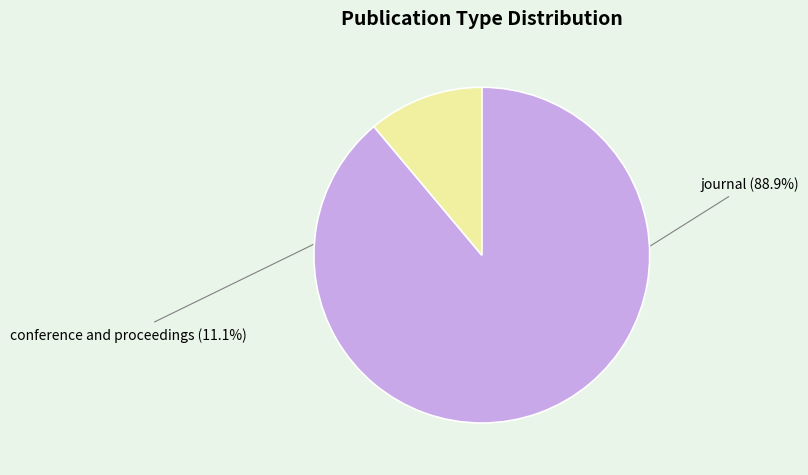

To the nearest percent, what is the difference between the largest and smallest slice percentages?

78%